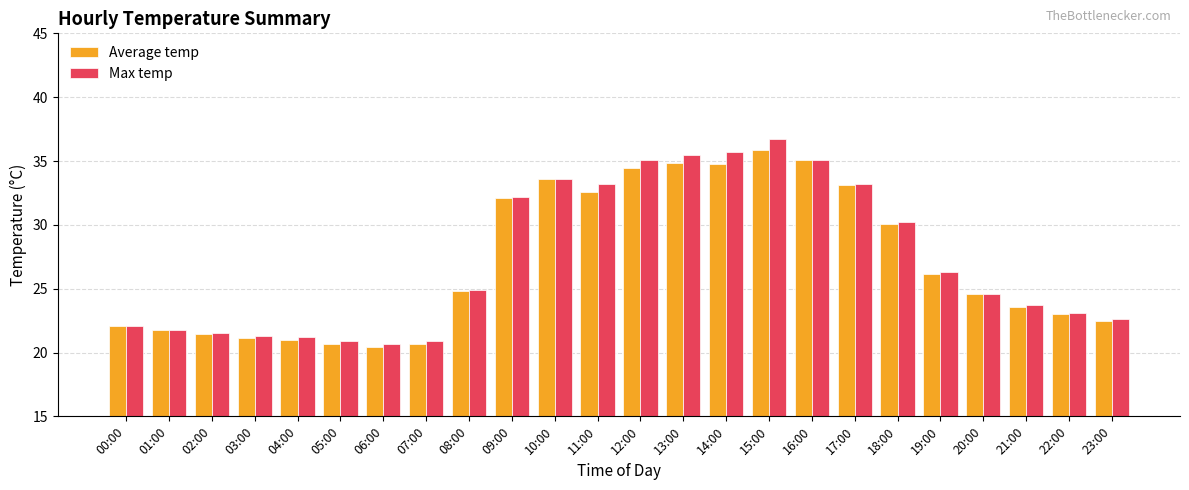

List the series in order of their peak value, highest first.

Max temp, Average temp